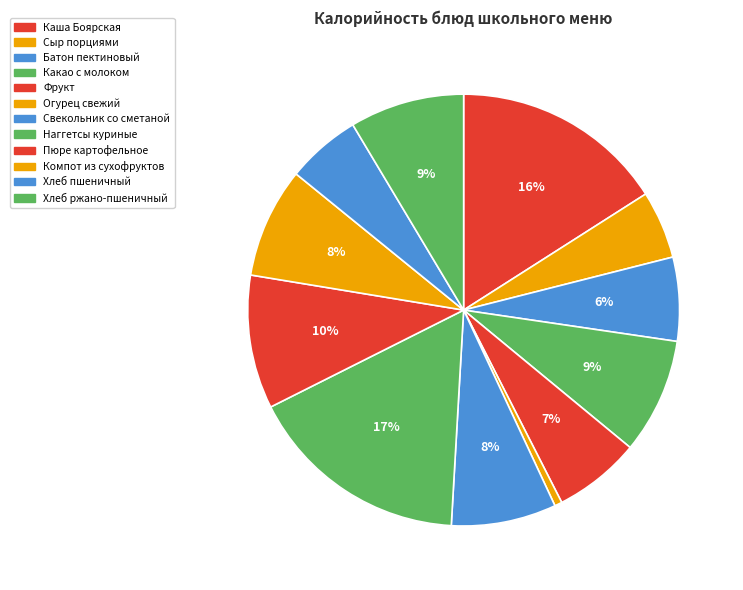

To the nearest percent, what portion does Огурец свежий represent?

1%